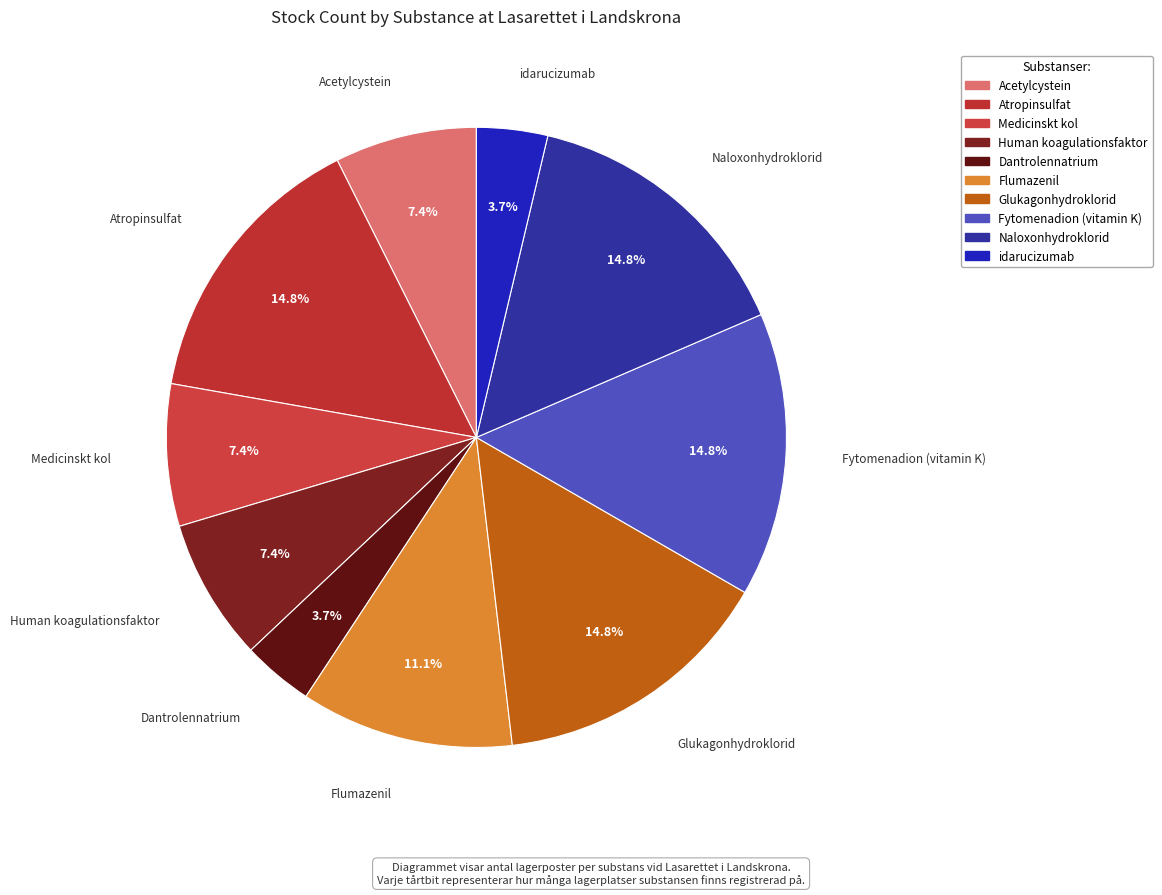

Between Dantrolennatrium and Medicinskt kol, which is larger?

Medicinskt kol